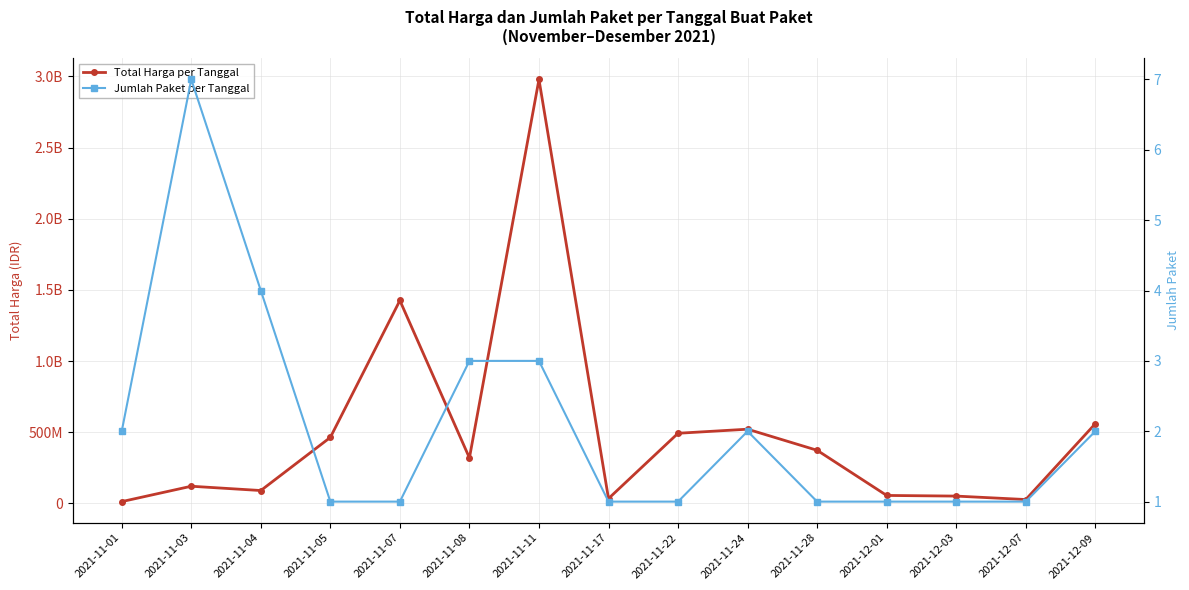

What is the value of the Total Harga per Tanggal point at the 3rd from the left?

90671075